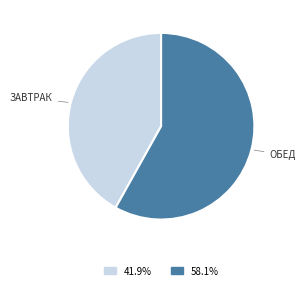

Is there a majority slice in this chart?

Yes